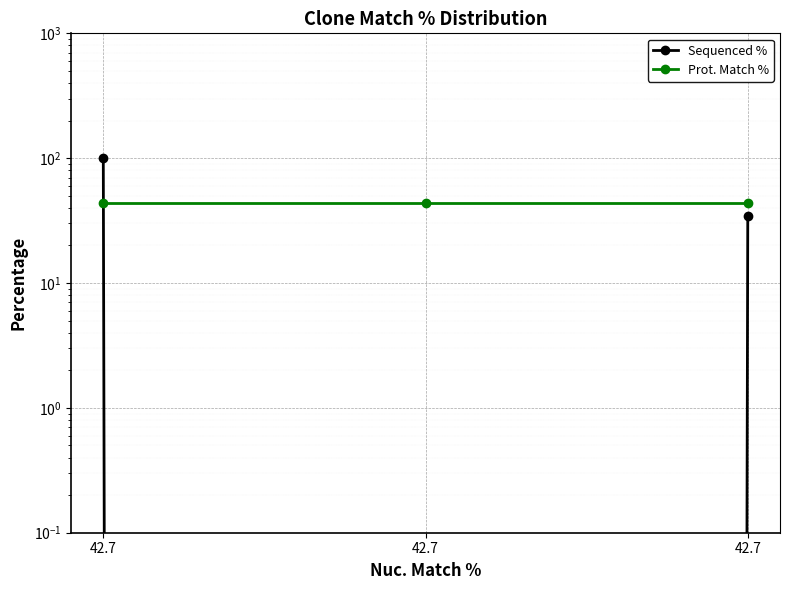

How many lines are shown in the chart?

2